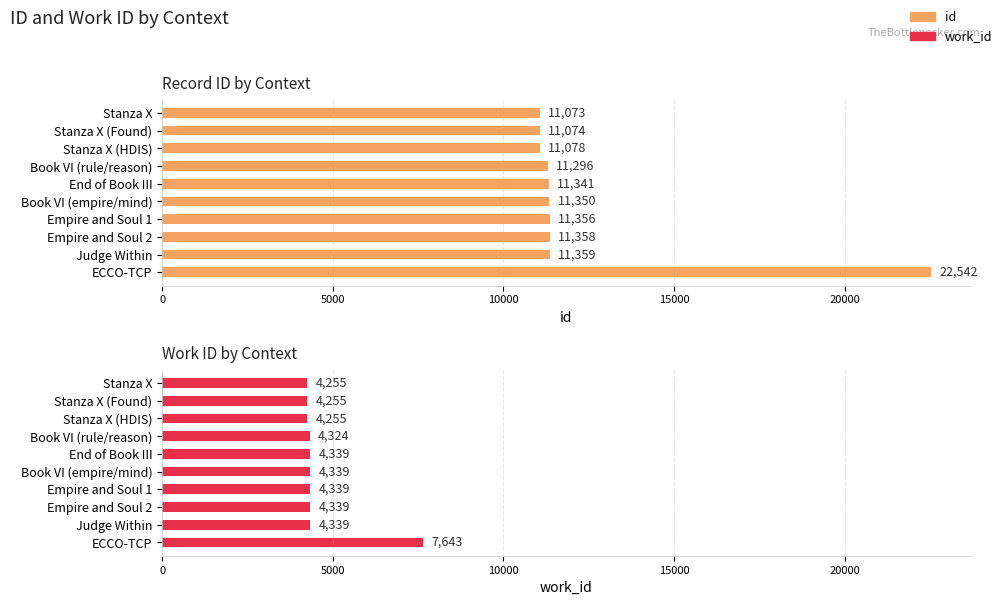

Is the value of work_id at End of Book III greater than the value of id at Stanza X (Found)?

No